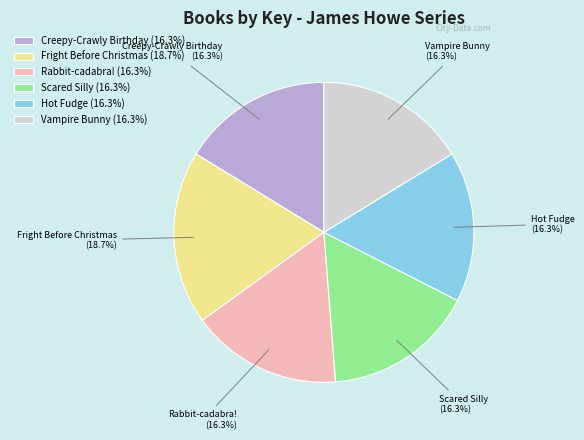

What is the ratio of the value at Creepy-Crawly Birthday (16.3%) to the value at Vampire Bunny (16.3%)?

1.0